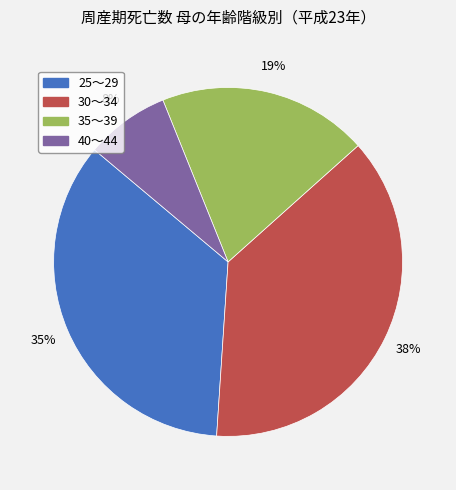

Which slice is the smallest?

40～44